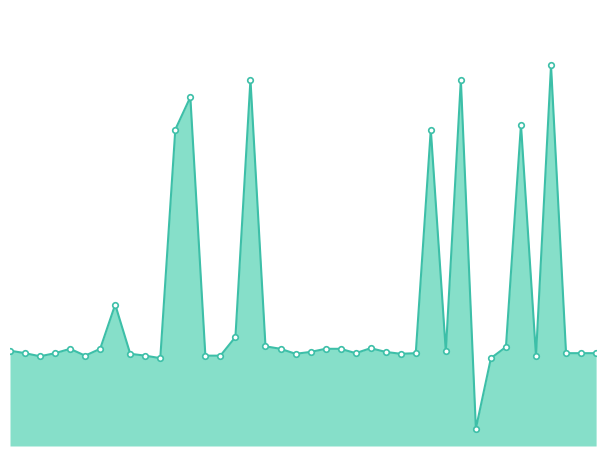

What is the minimum value shown in the chart?

19928